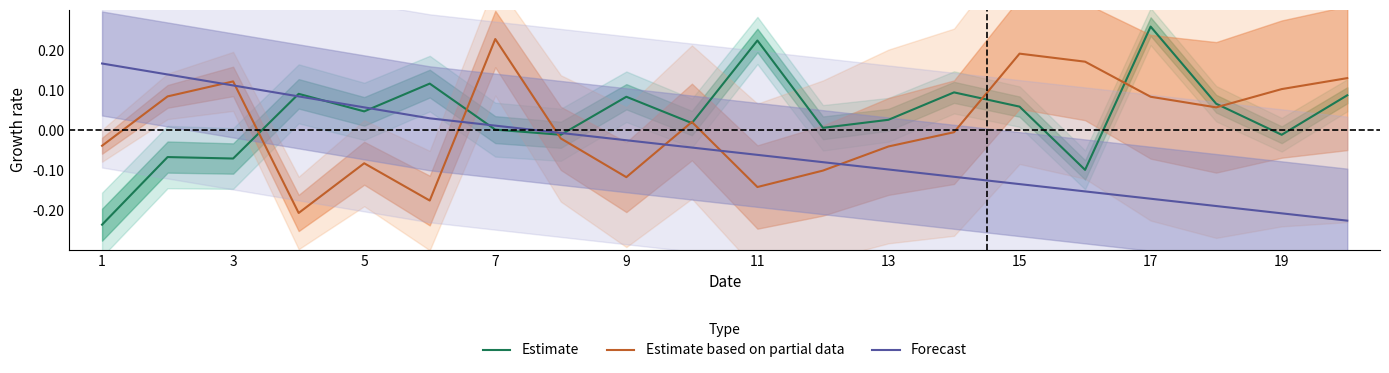

At 15, list the series in order from smallest to largest.

Estimate based on partial data, Estimate, Forecast